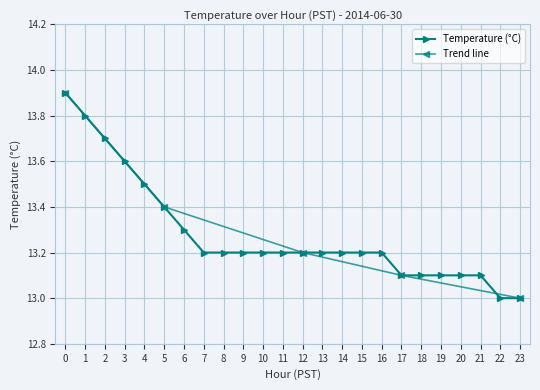

Reading left to right, list all the values displayed in this chart.

13.9	13.8	13.7	13.6	13.5	13.4	13.3	13.2	13.2	13.2	13.2	13.2	13.2	13.2	13.2	13.2	13.2	13.1	13.1	13.1	13.1	13.1	13.0	13.0